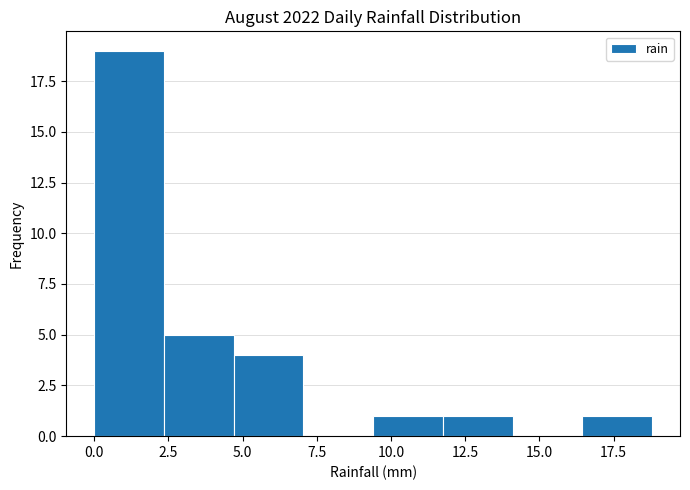

Over which range of the x-axis is the bar tallest?

0.00 to 2.35